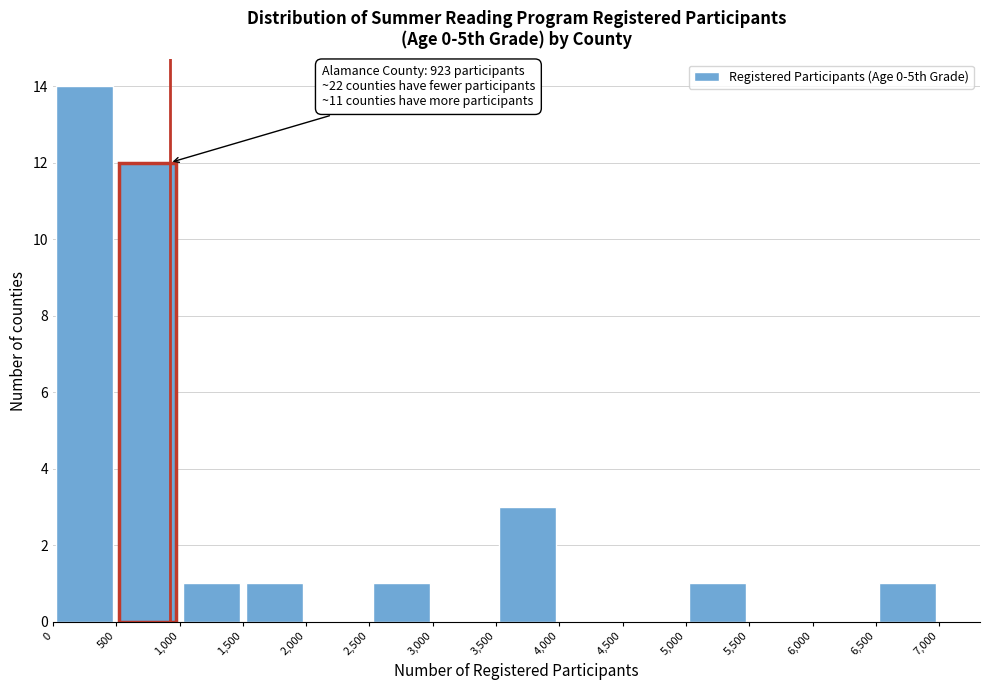

Over which range of the x-axis is the bar tallest?

0 to 500